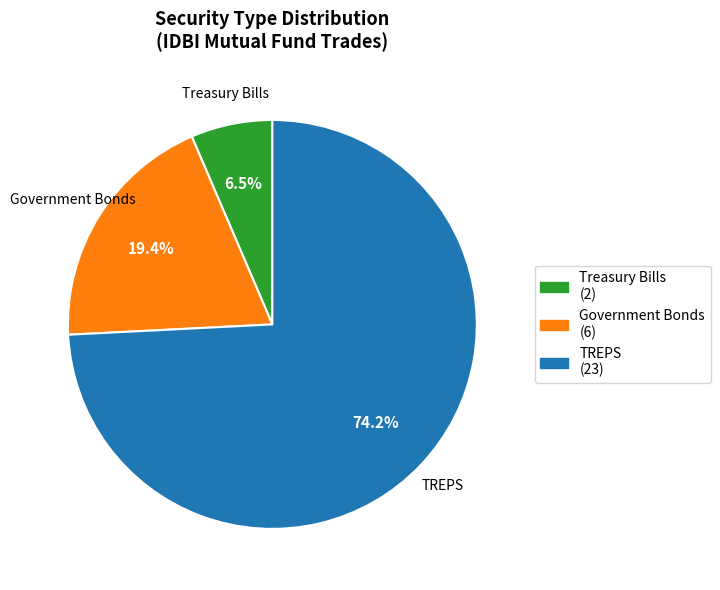

How many slices are in this pie chart?

3